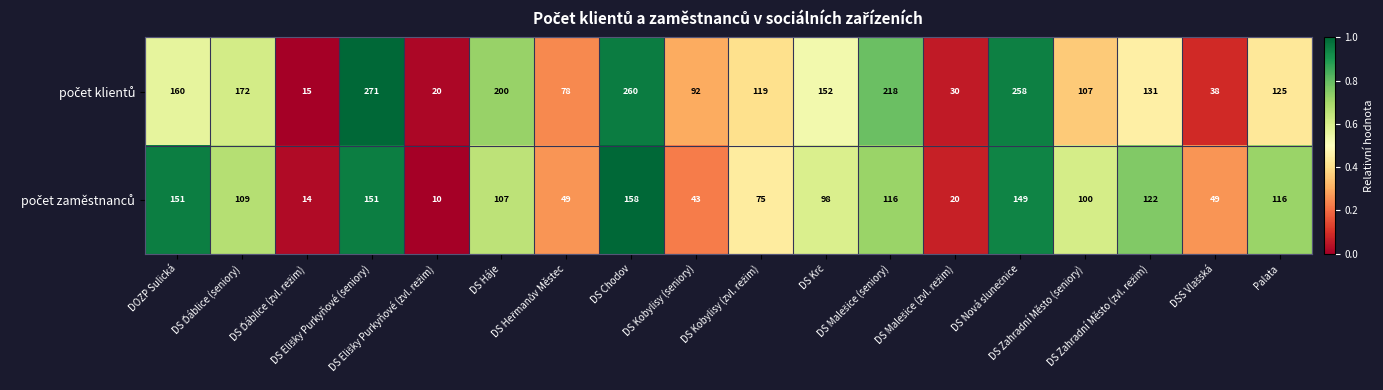

At how many categories does at least one series exceed 170?

6